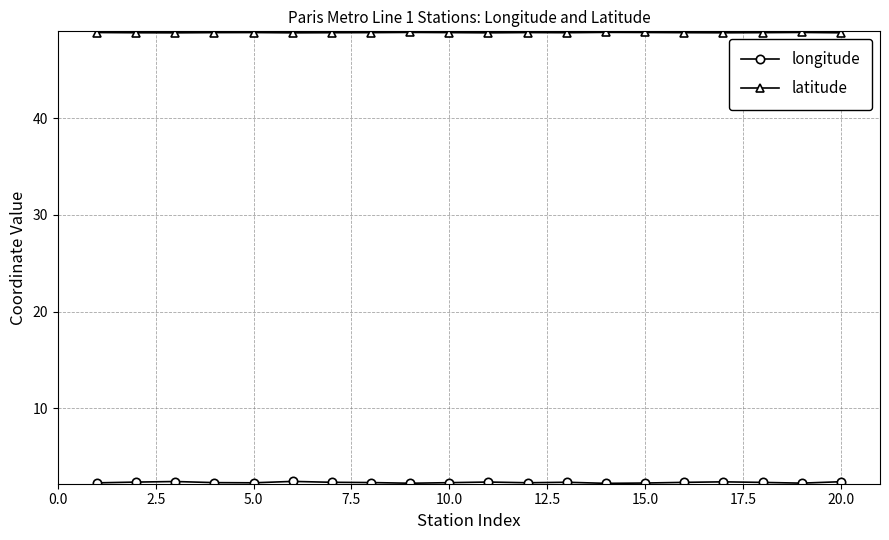

What is the greatest value displayed?

48.9